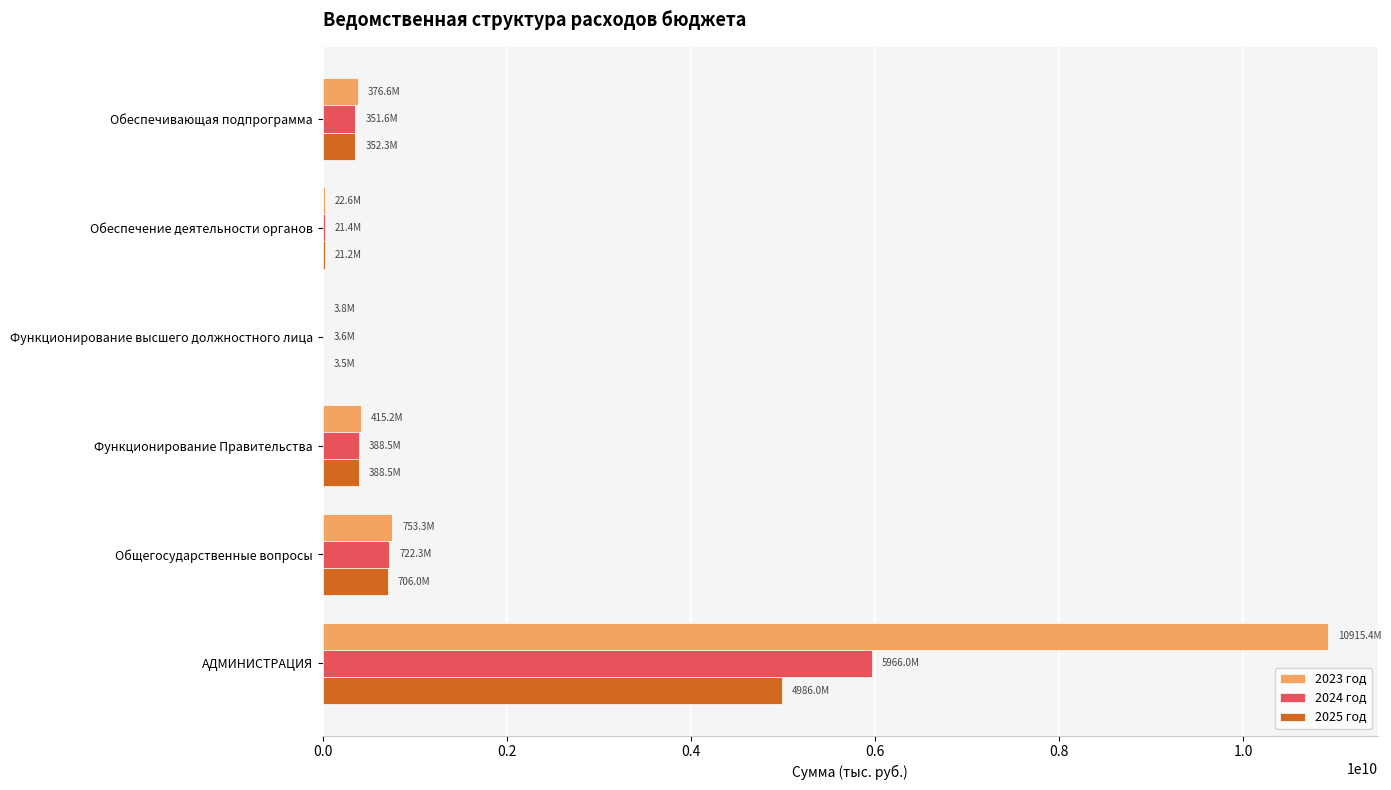

The value of 2023 год at Обеспечивающая подпрограмма is 376552114.5. True or false?

True